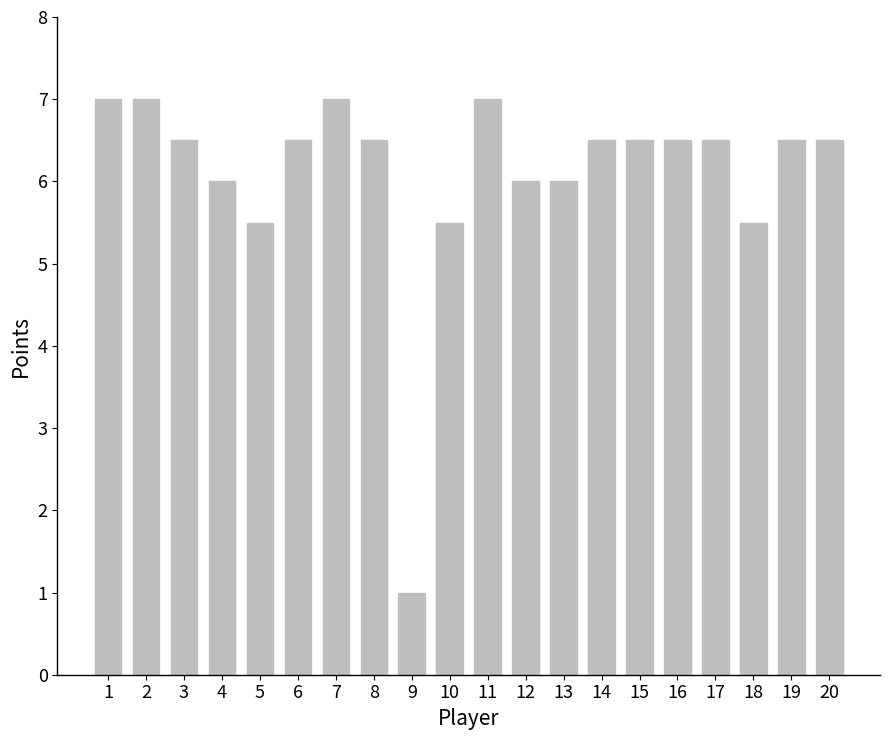

Reading left to right, extract all data points from this chart.

7.0	7.0	6.5	6.0	5.5	6.5	7.0	6.5	1.0	5.5	7.0	6.0	6.0	6.5	6.5	6.5	6.5	5.5	6.5	6.5